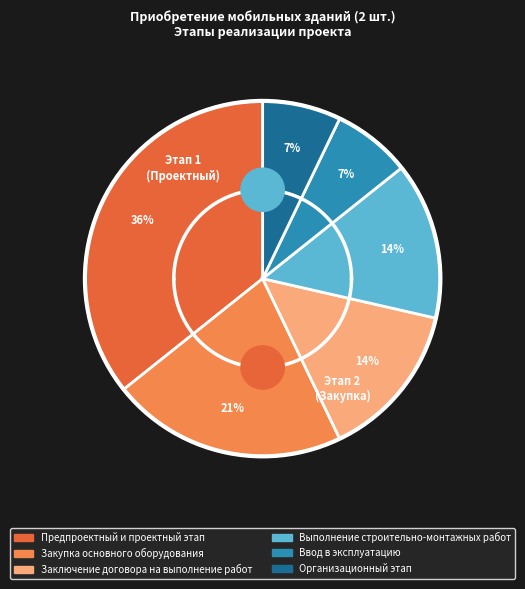

Is there any slice that represents more than half of the pie?

No